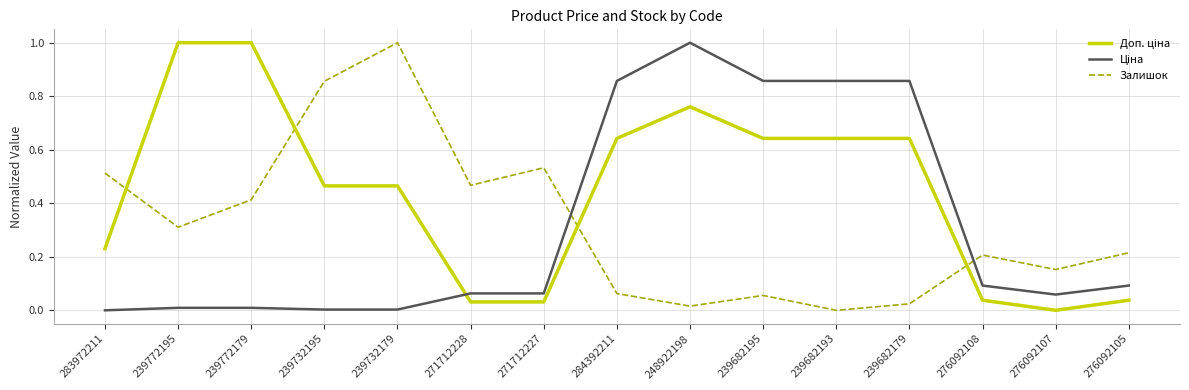

How many lines are shown in the chart?

3